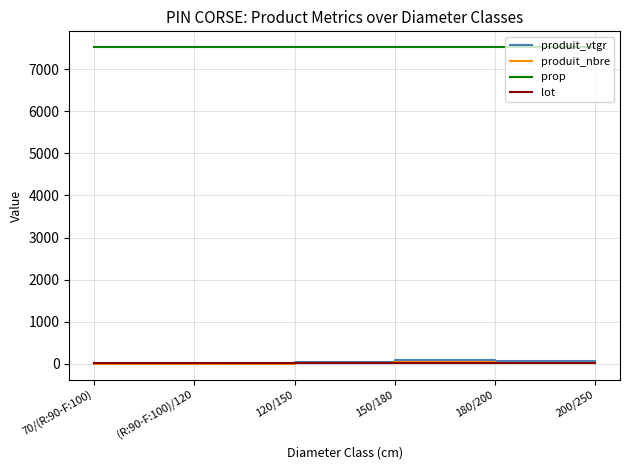

Does the chart have visible grid lines?

Yes